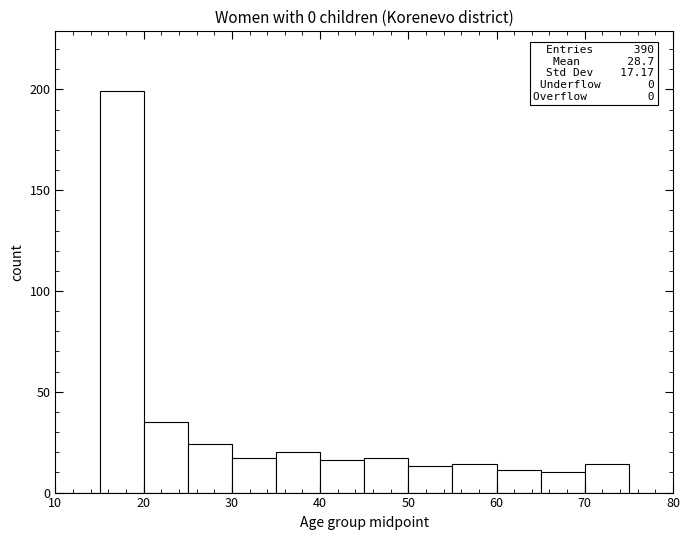

Which range on the x-axis has the tallest bar?

15 to 20